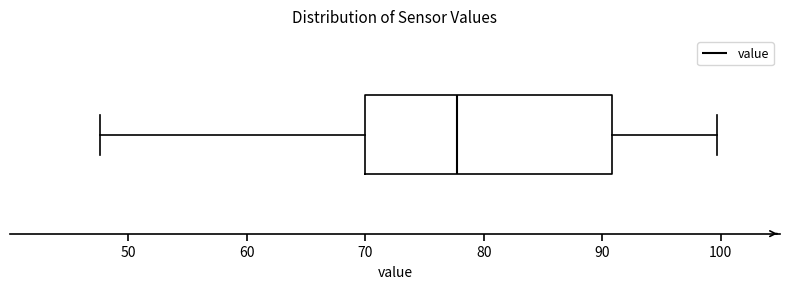

Read this box plot against the x-axis: the position of the median line, the range covered by the box, and the ends of both whiskers. The values are not printed on the chart, so give them approximately, as read against the axis.

median 78, box 70 to 91, whiskers 48 to 100